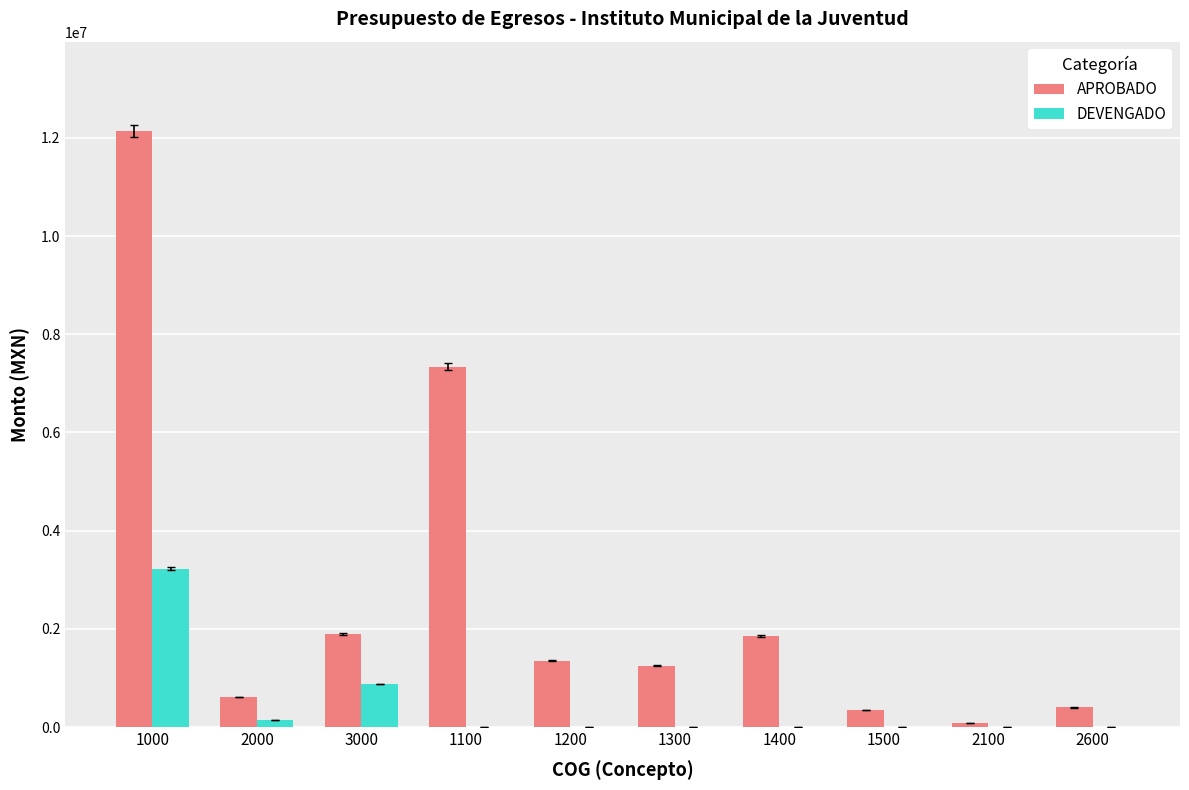

How many data points in DEVENGADO are above 0?

3